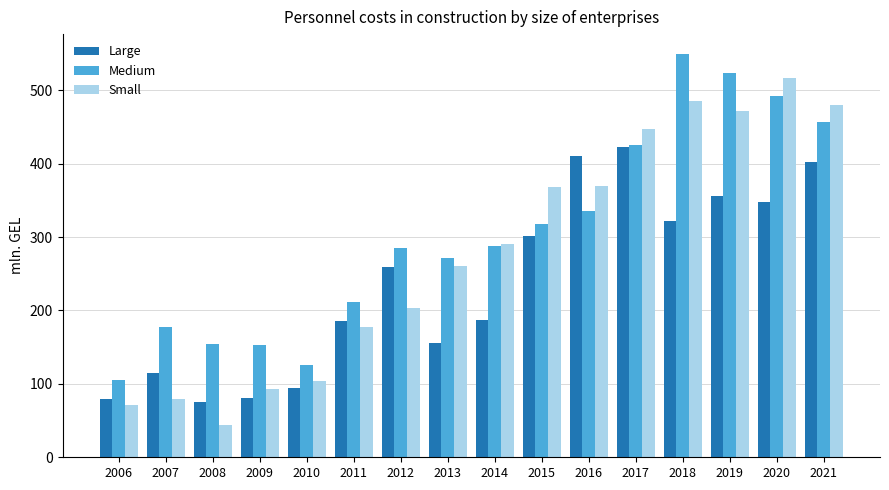

What is the lowest value of the Large series?

74.7